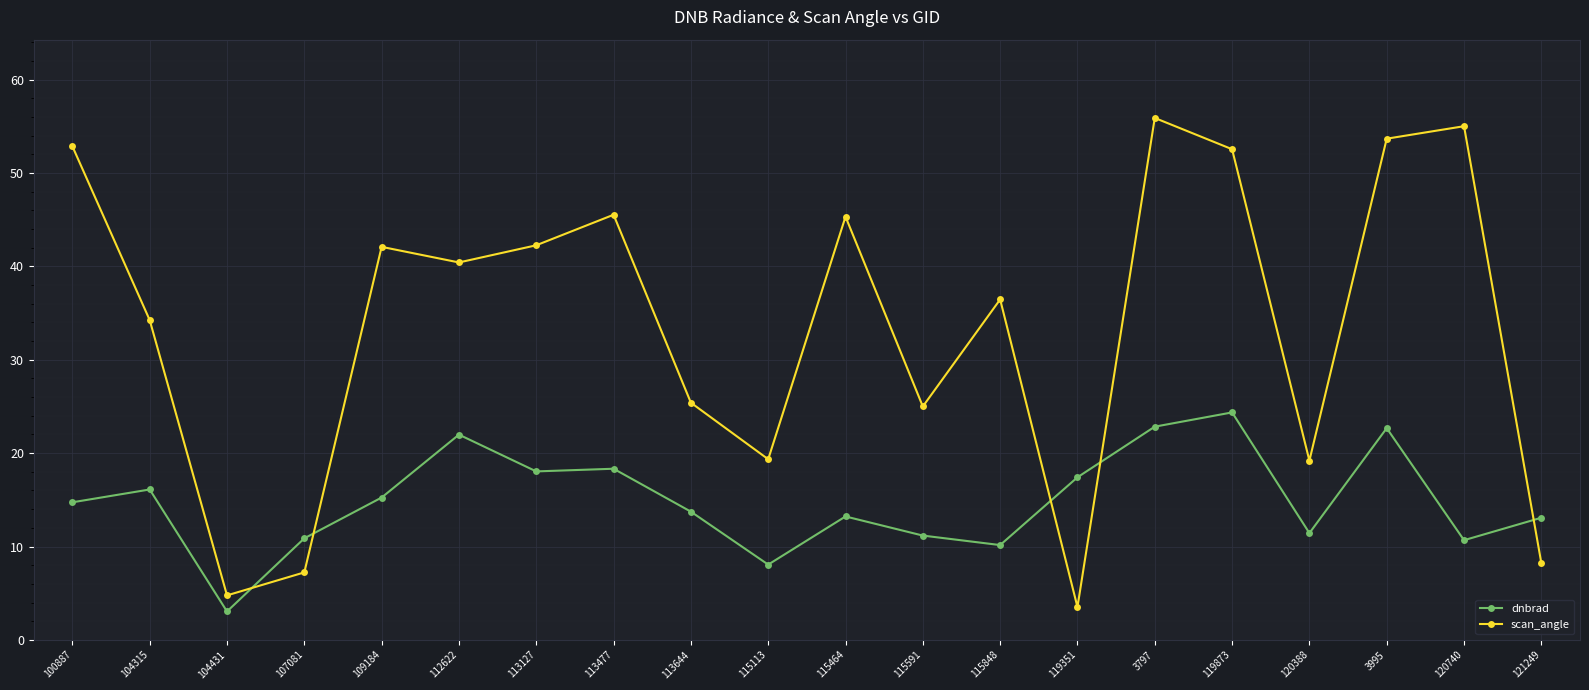

Which series has the widest spread of values?

scan_angle